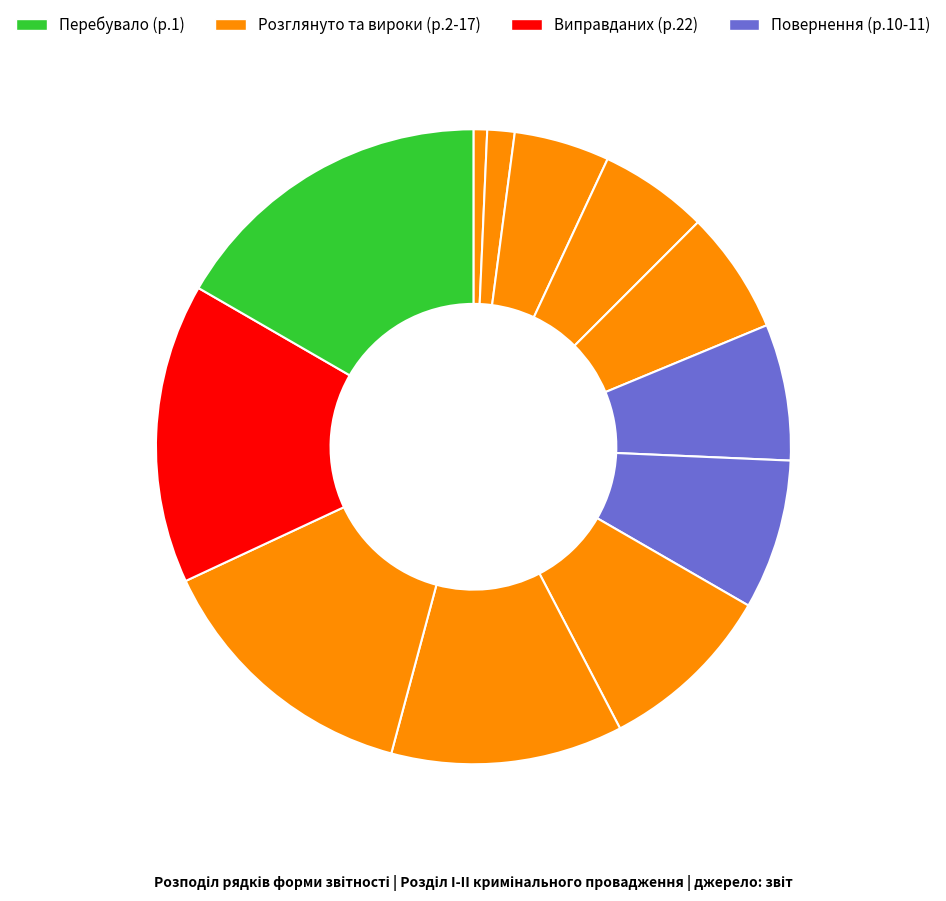

Count the number of slices in the pie.

12